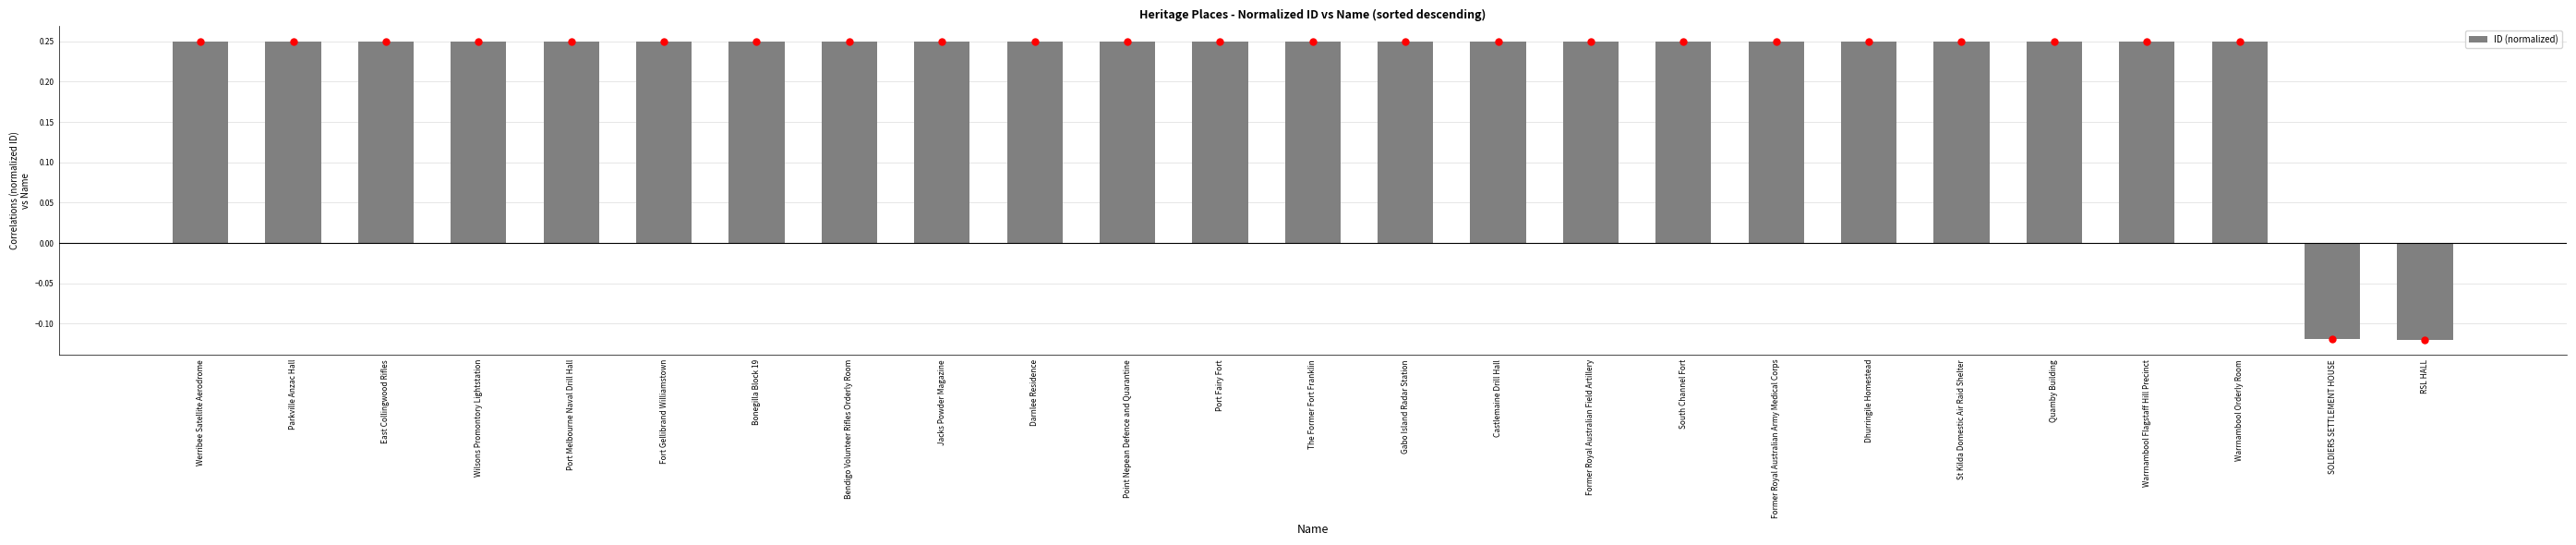

Is it true that the value at Bonegilla Block 19 is 0.1?

False